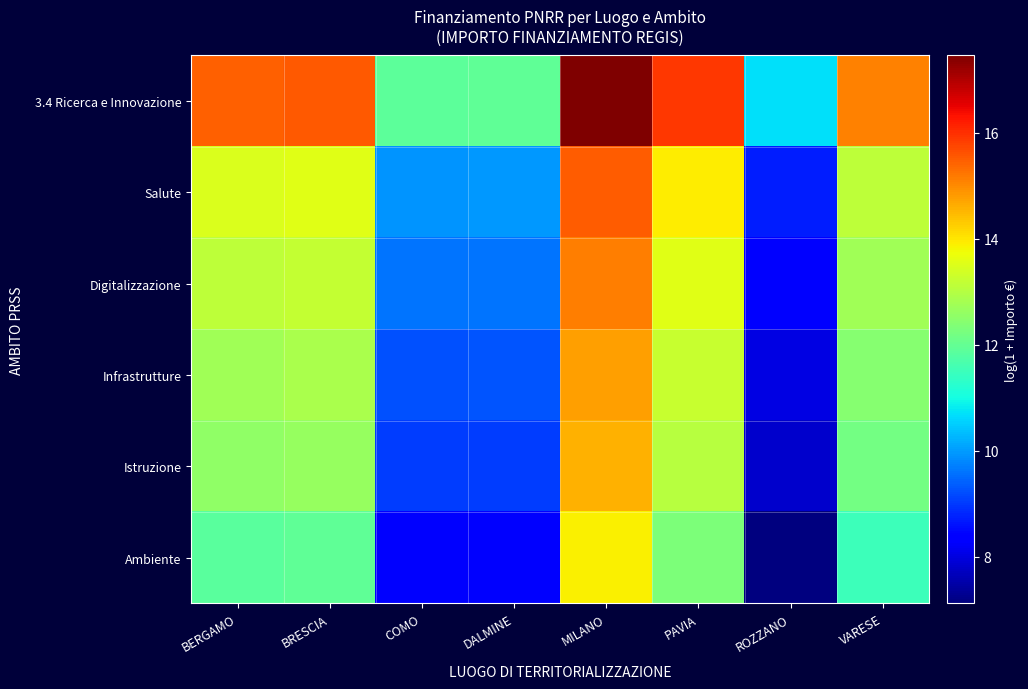

List the series in order of their peak value, highest first.

3.4 Ricerca e Innovazione, Salute, Digitalizzazione, Infrastrutture, Istruzione, Ambiente